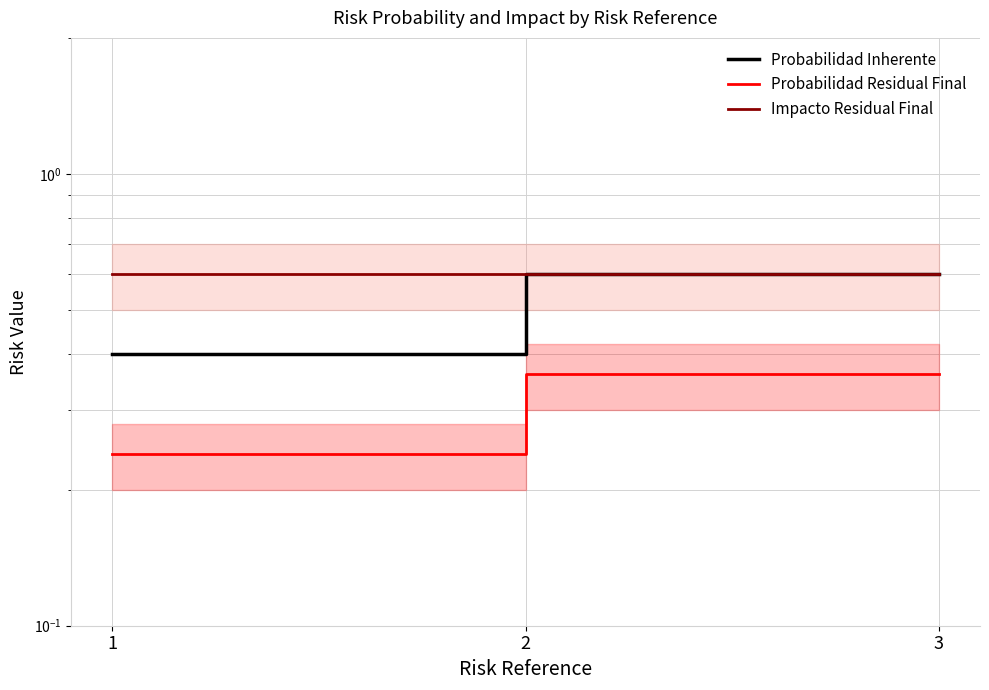

The value of Probabilidad Residual Final at 2 is 0.4. True or false?

True